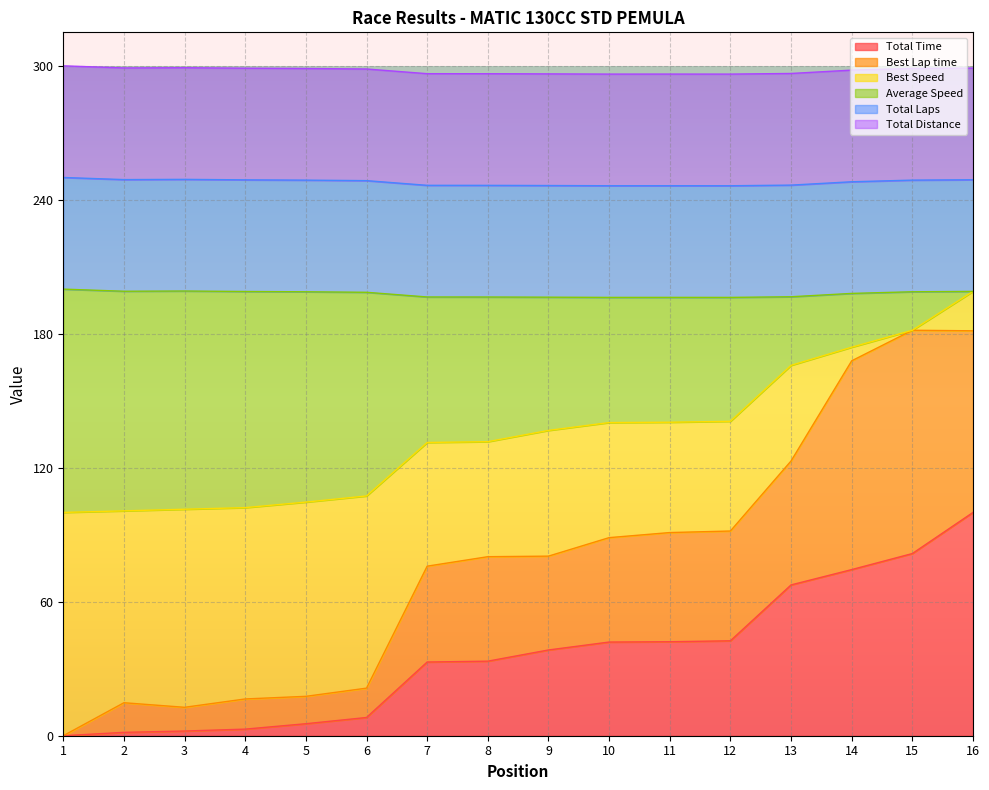

Does the chart display data point markers on the line(s)?

No